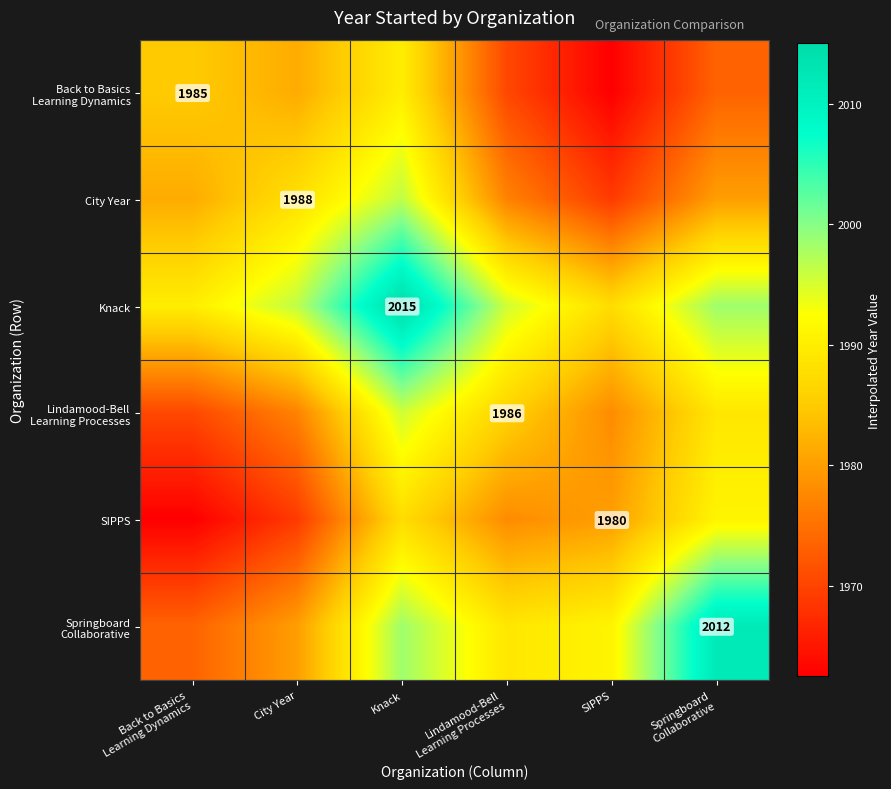

At which category does the chart reach its minimum across all series?

SIPPS